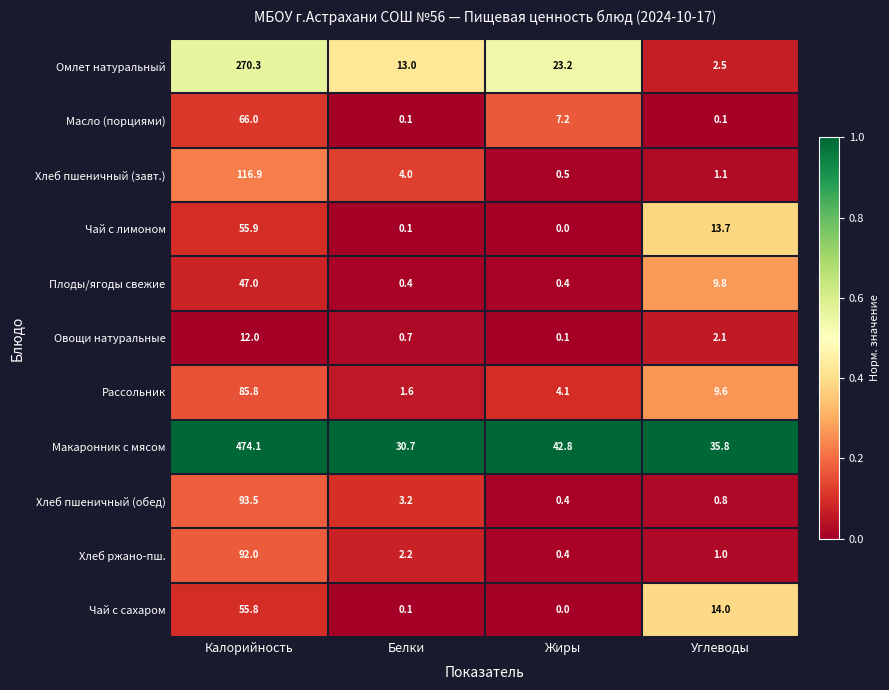

Is it true that Чай с сахаром equals 0.1 at Белки?

True